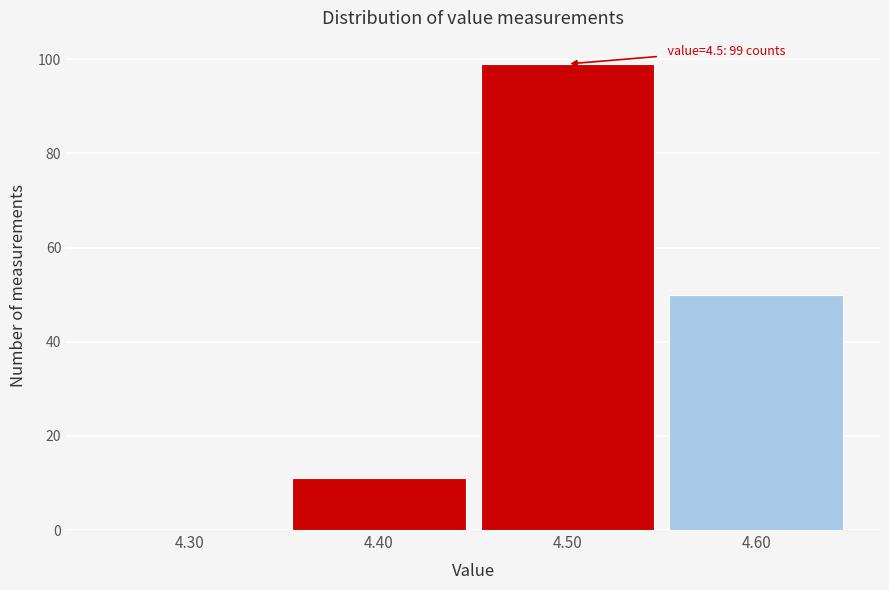

Reading left to right, extract all data points from this chart.

4.30=0	4.40=11	4.50=99	4.60=50